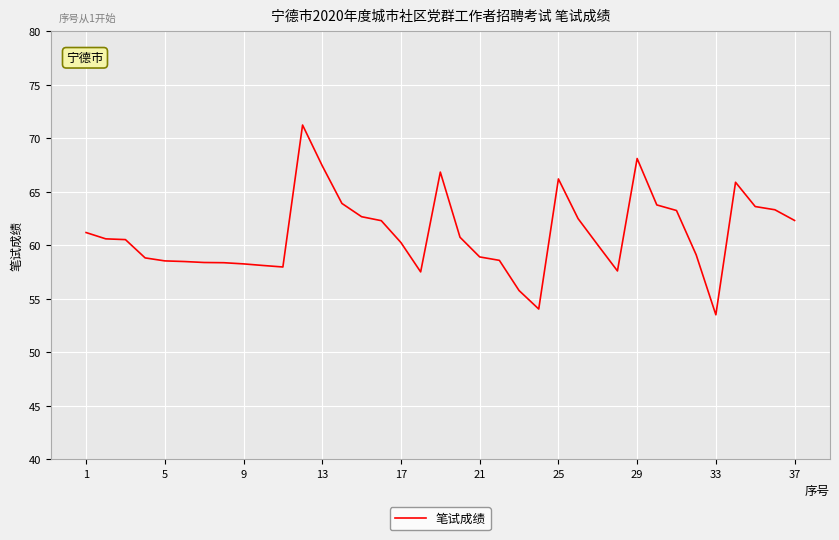

What is the difference between the maximum and minimum values?

17.7